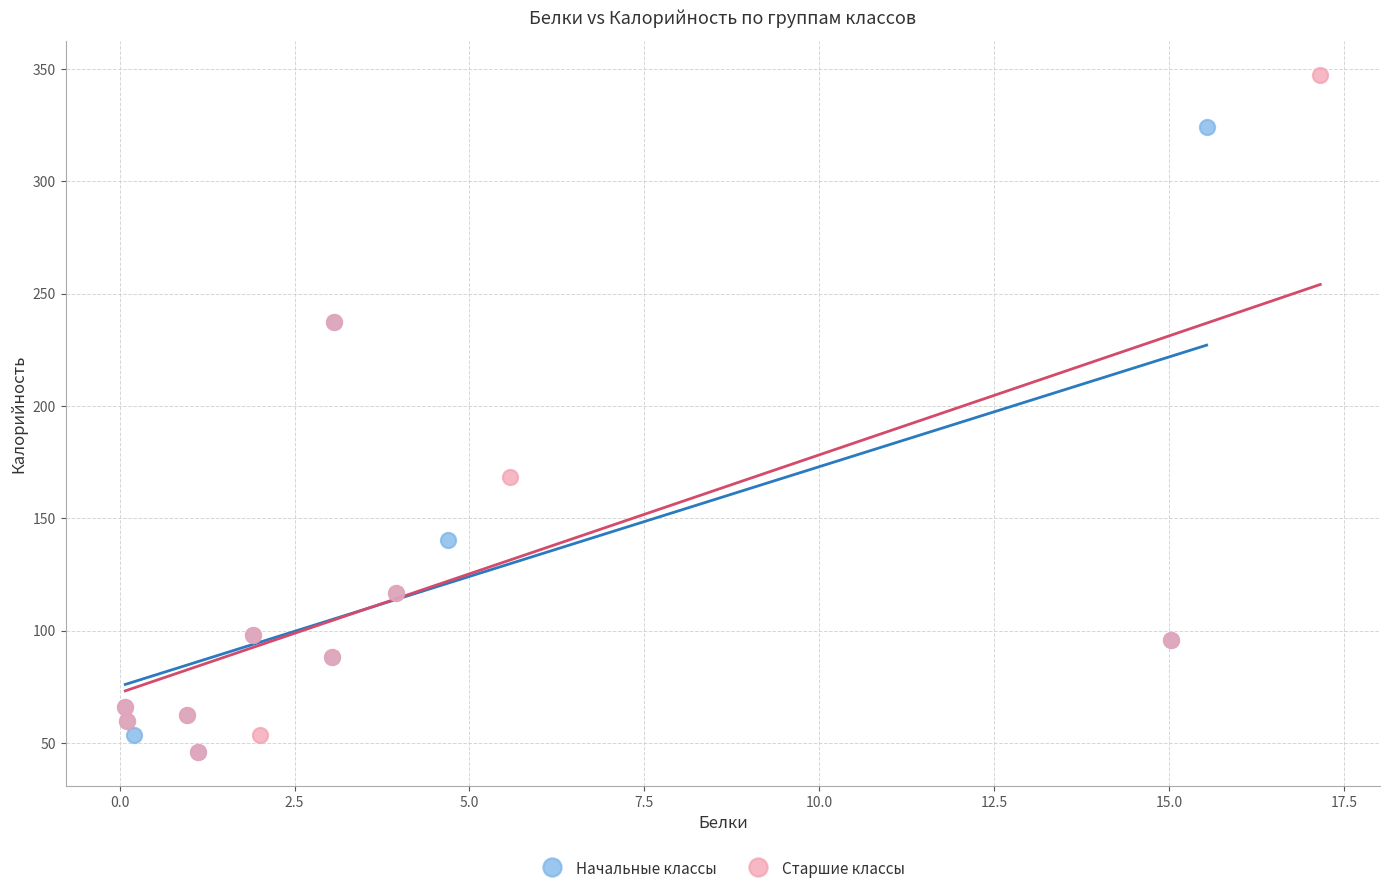

What are all the series names shown in the legend?

Начальные классы, Старшие классы